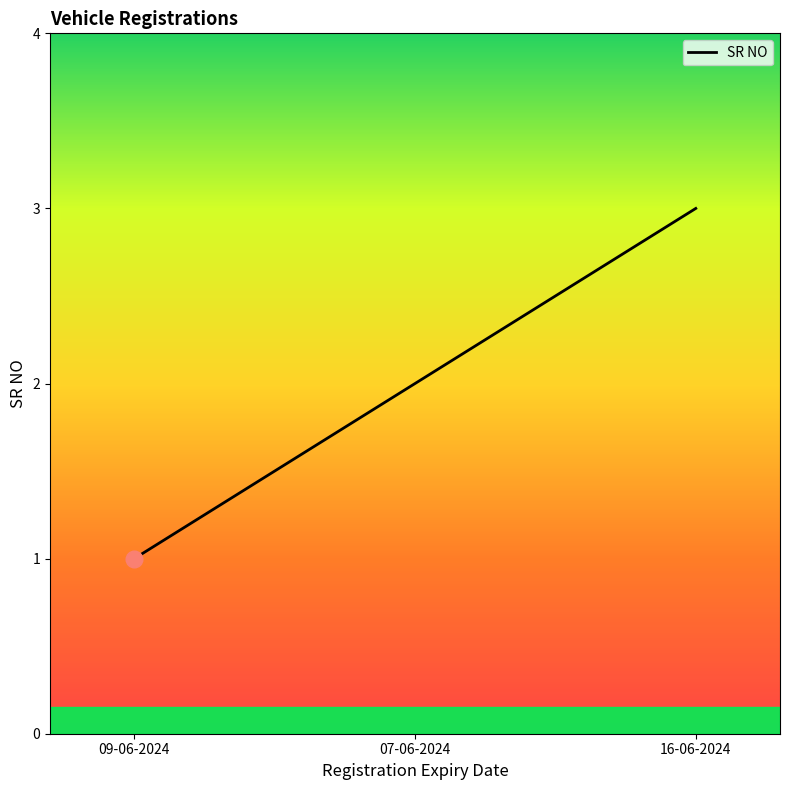

What is the approximate value at 07-06-2024?

2